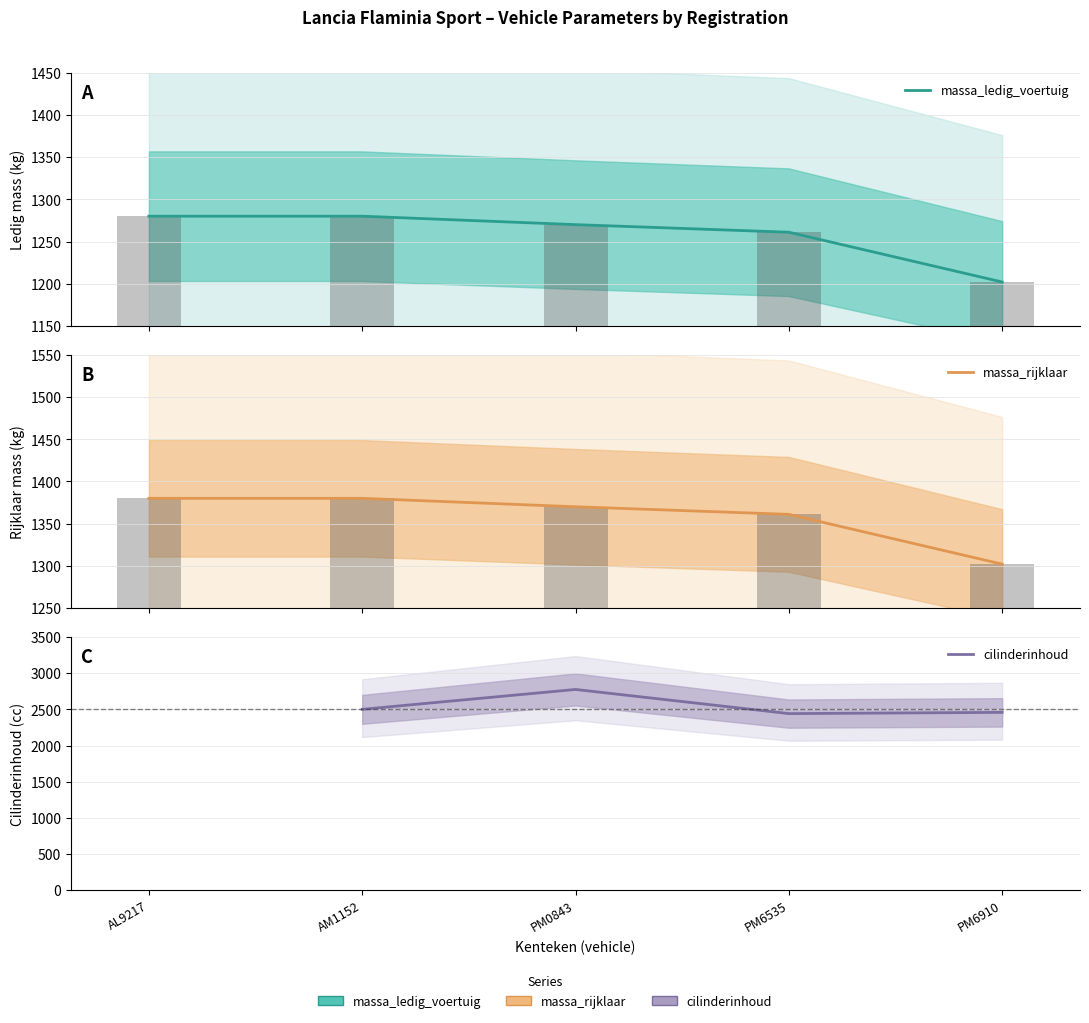

Is the value of cilinderinhoud at AL9217 greater than the value of massa_ledig_voertuig at PM6535?

No